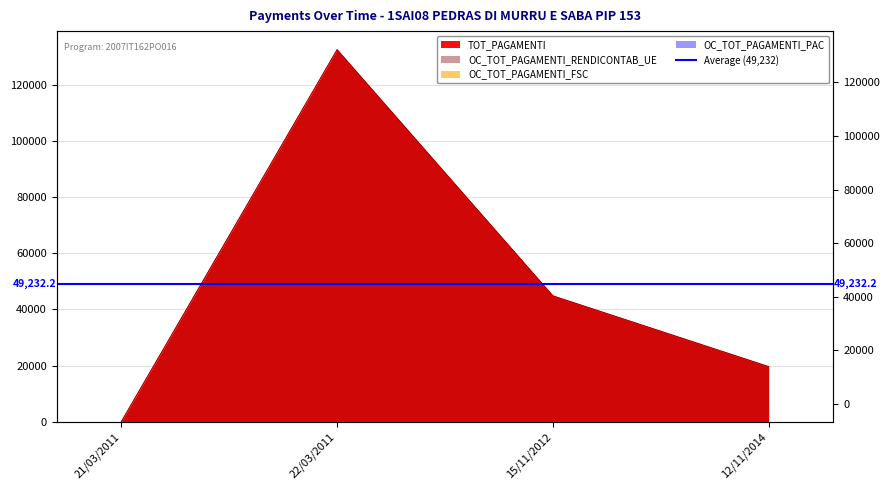

What is the value of the OC_TOT_PAGAMENTI_RENDICONTAB_UE point at the 3rd from the left?

44820.9